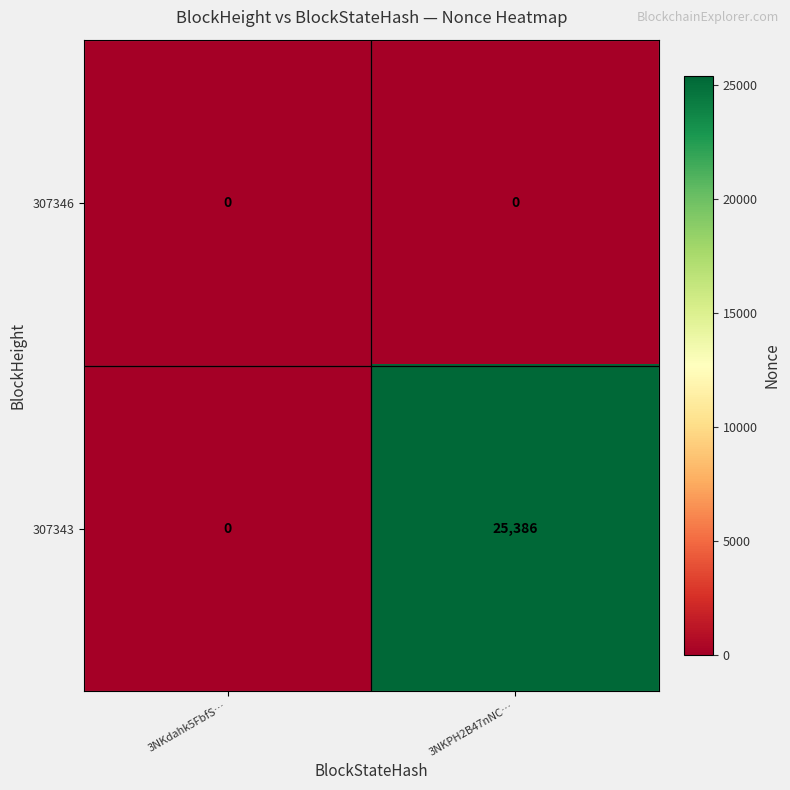

Which series has the largest total across all categories?

307343